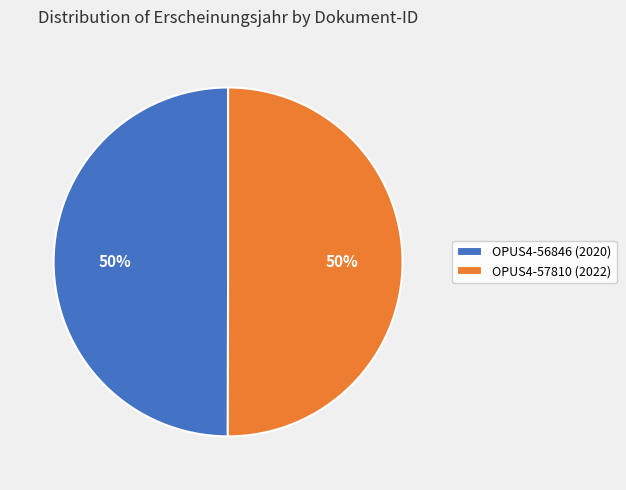

Do OPUS4-56846 (2020) and OPUS4-57810 (2022) together represent more than half of the pie?

Yes